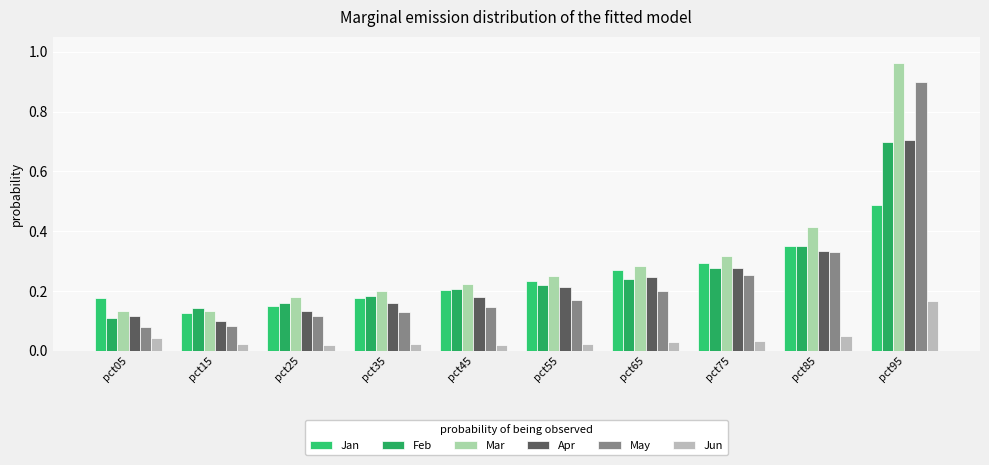

Count the number of data series in this chart.

6